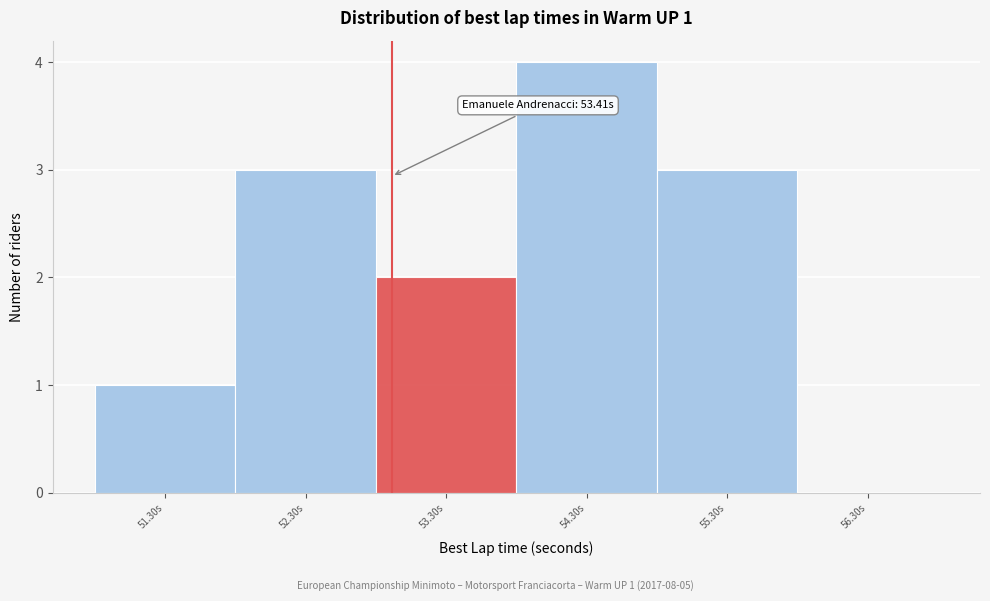

Reading left to right, extract all data points from this chart.

51.30s=1	52.30s=3	53.30s=2	54.30s=4	55.30s=3	56.30s=0